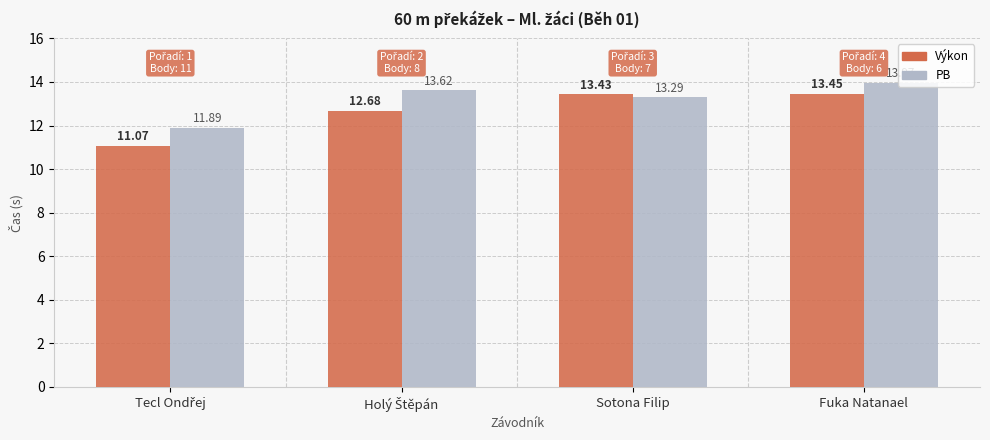

At Sotona Filip, list the series in order from largest to smallest.

Výkon, PB